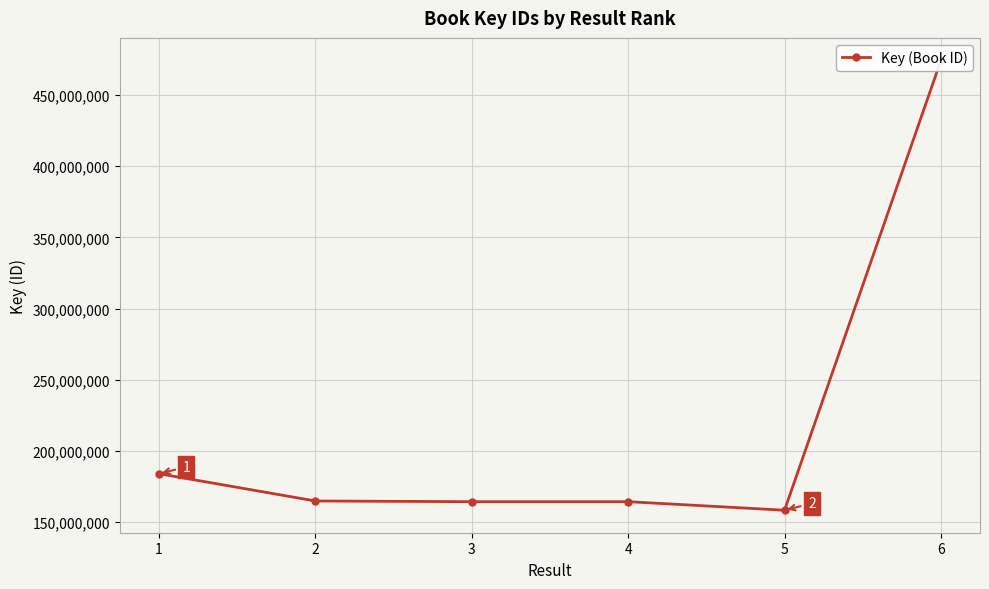

At which category does the chart reach its minimum across all series?

5